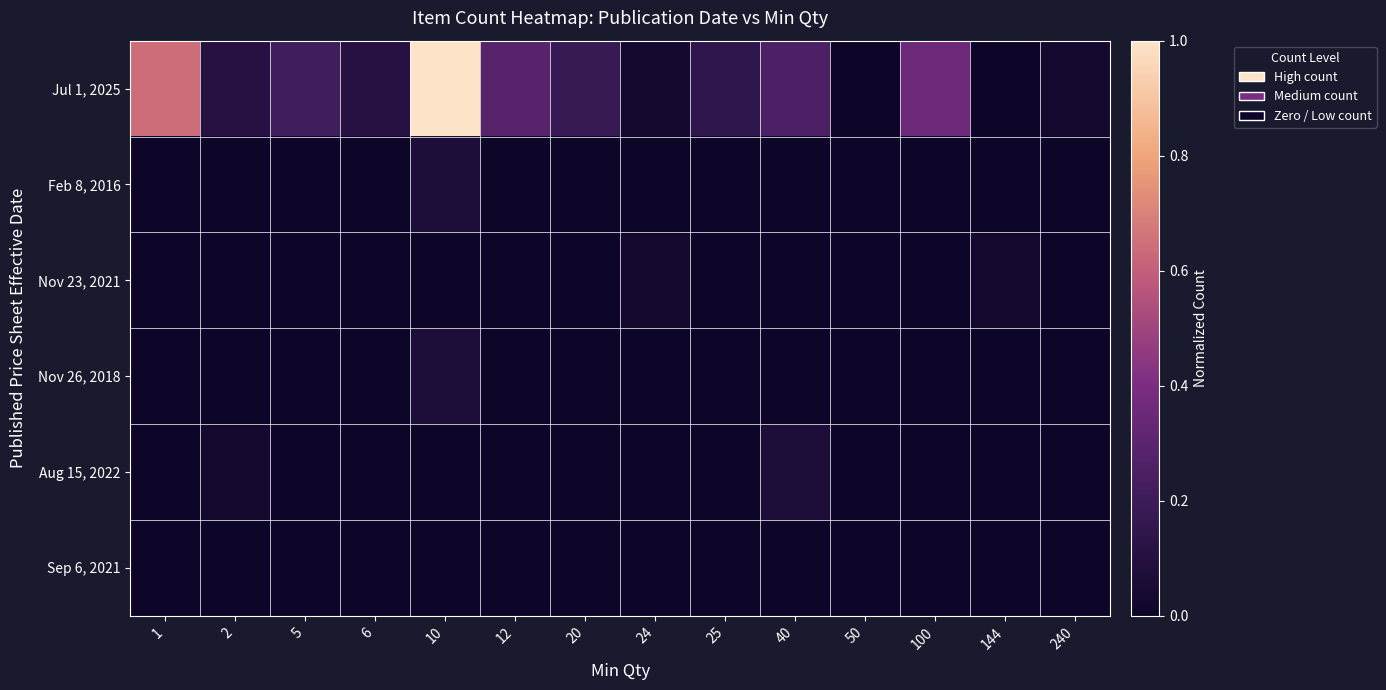

Count the number of categories in the chart.

14